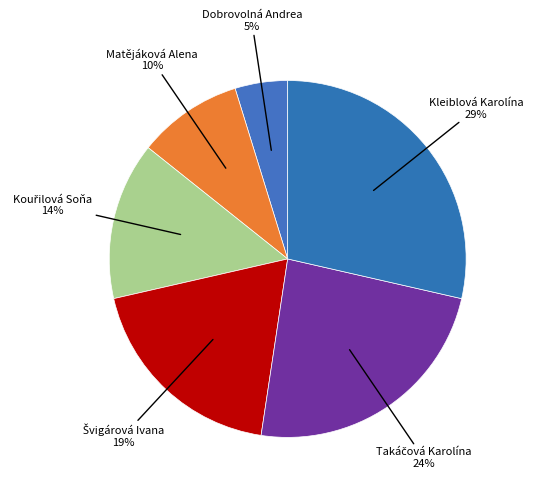

Count the number of slices in the pie.

6